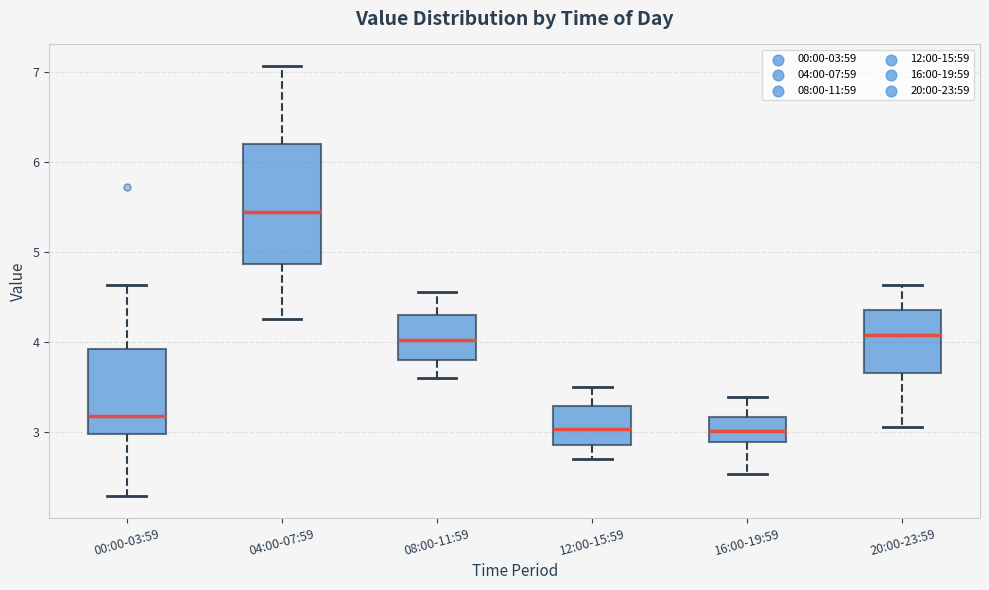

Where does the upper whisker of the box for 00:00-03:59 end on the y-axis? The values are not printed on the chart, so give them approximately, as read against the axis.

4.6